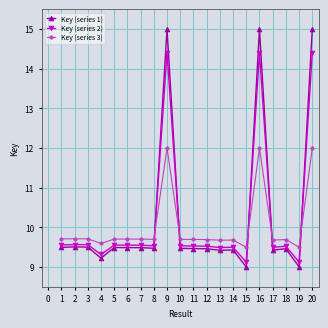

What is the value of the Key (series 2) point at the 19th from the left?

9.1